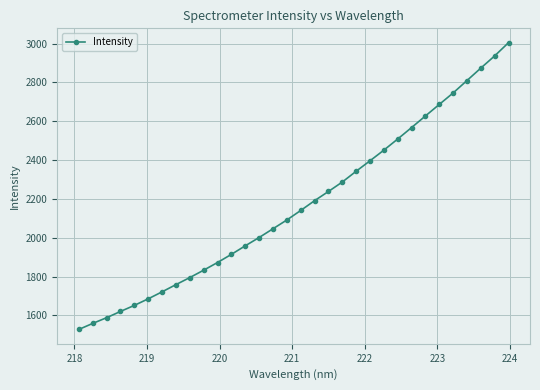

What is the value of the 15th point from the left?

2046.2